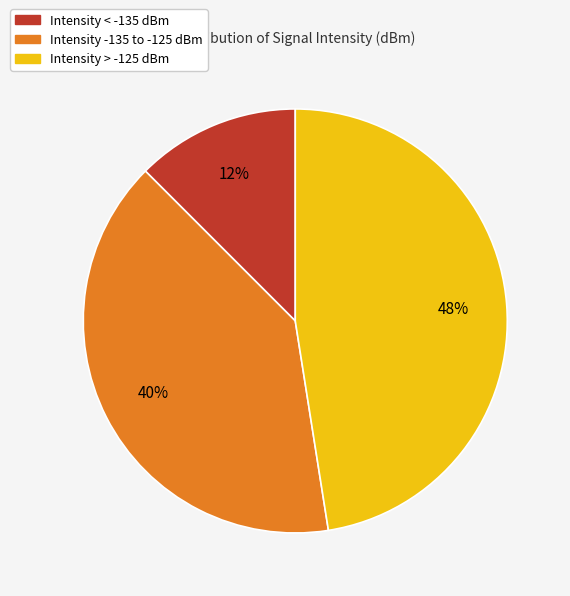

True or false: Intensity > -125 dBm accounts for 48% of the total.

True